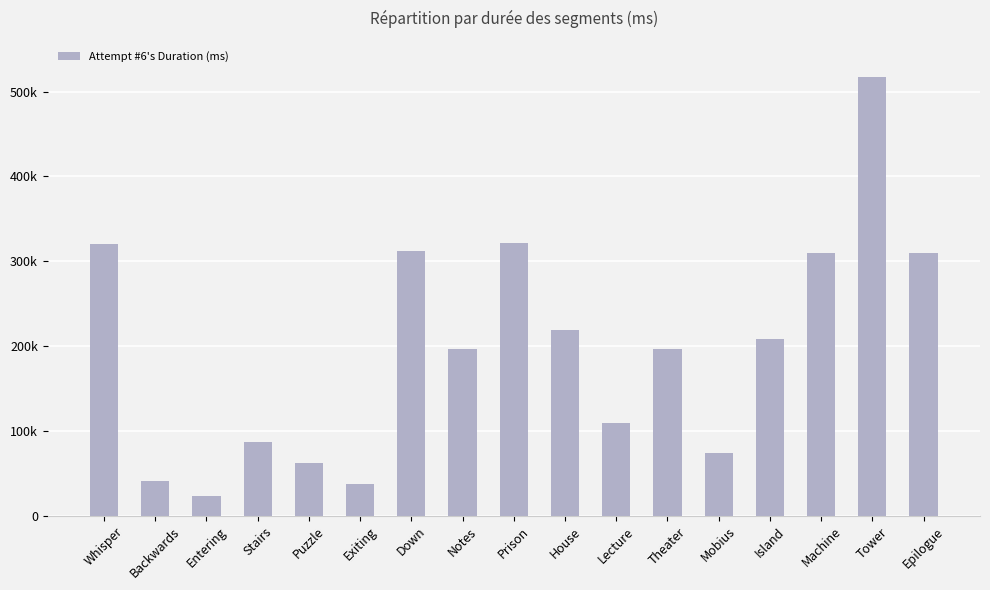

What is the difference between the maximum and minimum values?

493333